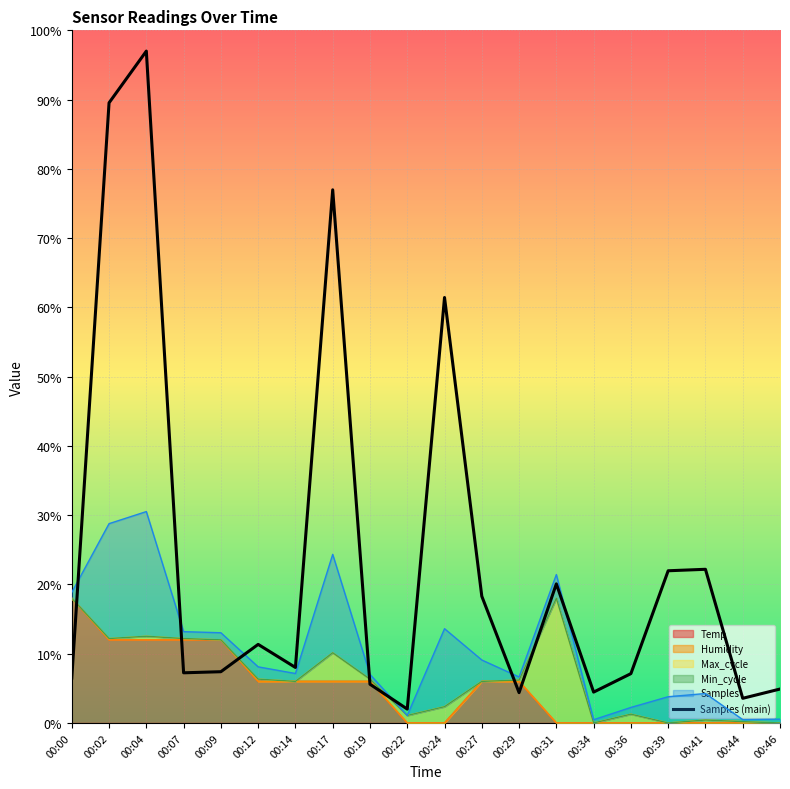

What is the difference between the maximum and minimum values?

0.9